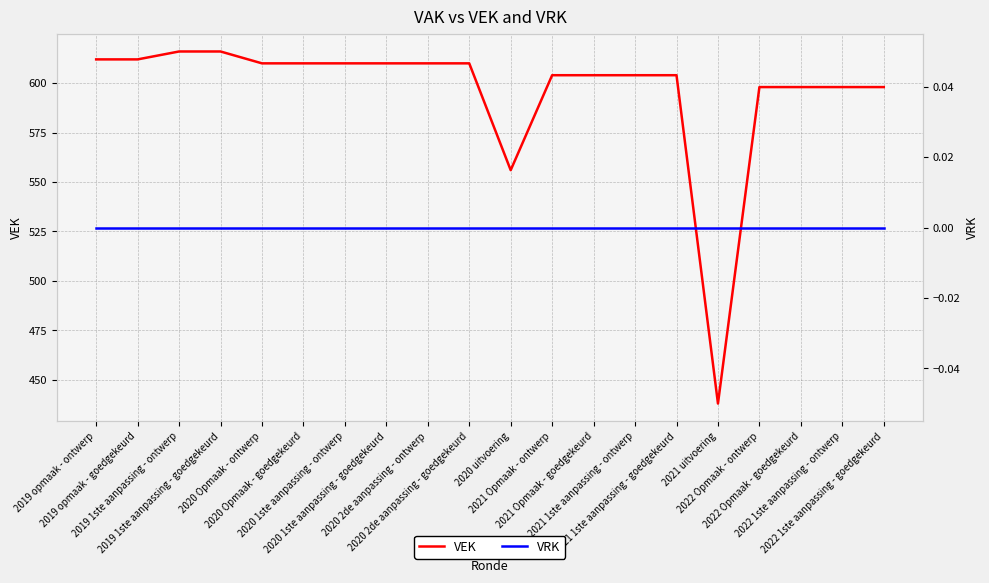

Rank the series at 2019 1ste aanpassing - goedgekeurd from lowest to highest value.

VRK, VEK